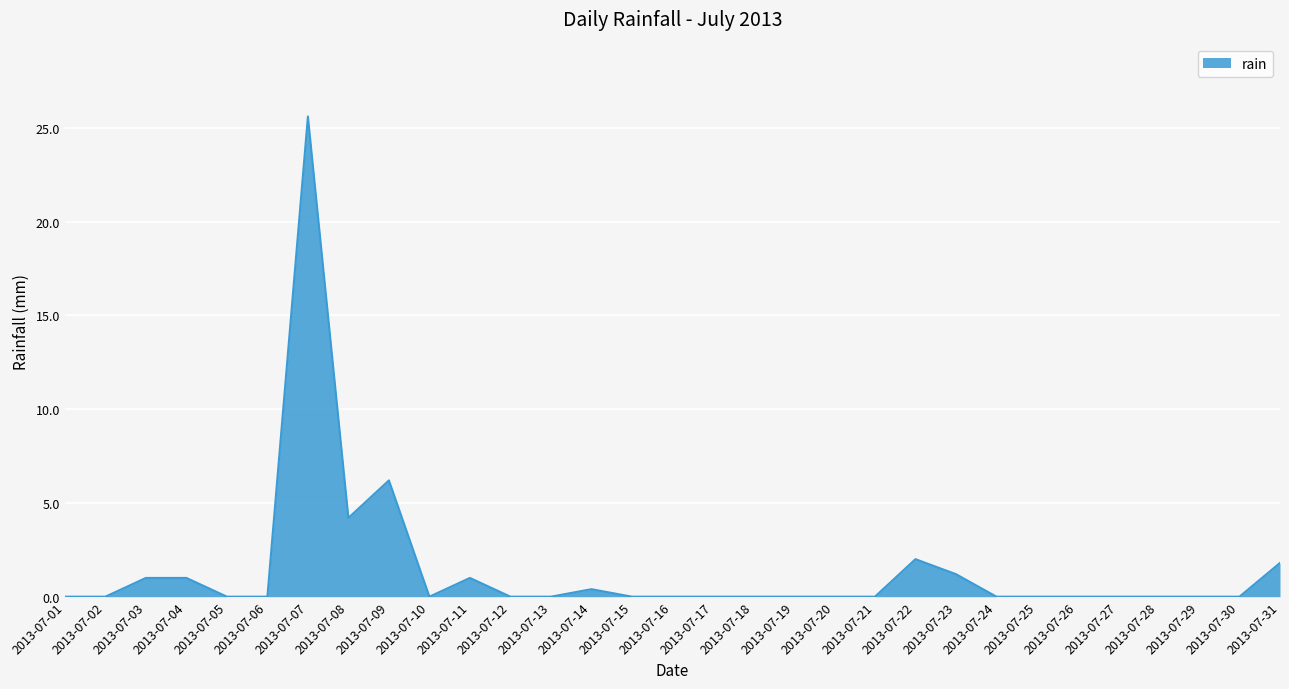

The chart shows a value of 0.0 at 2013-07-02. True or false?

True